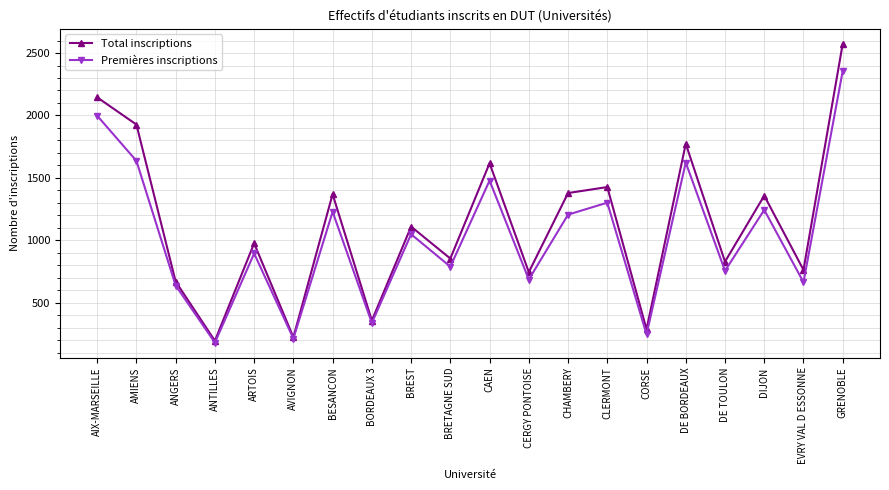

Which series has the largest total across all categories?

Total inscriptions